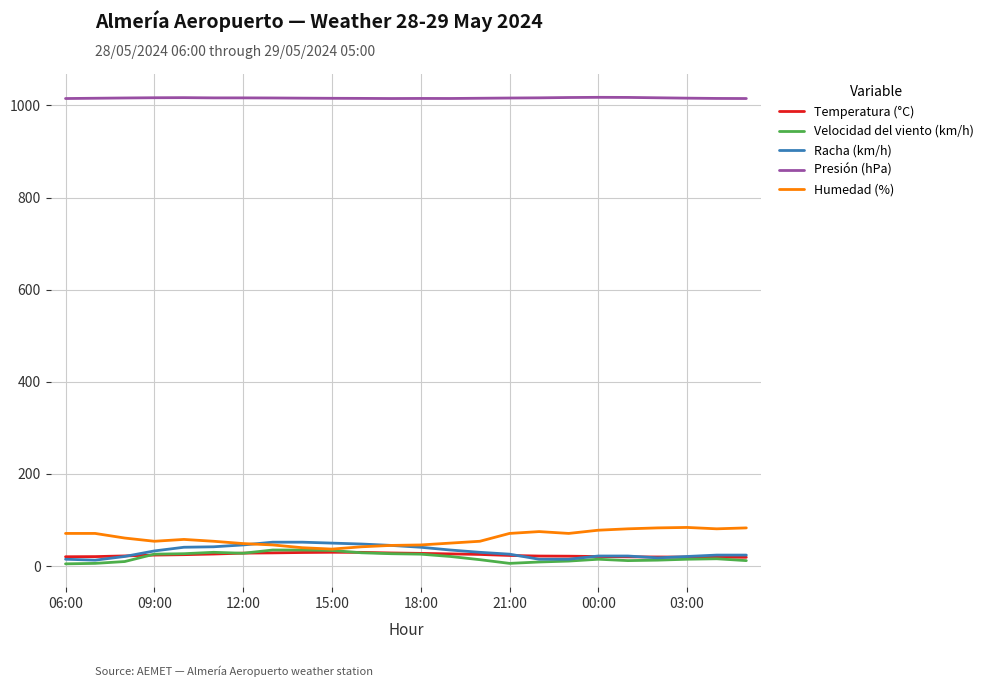

What is the difference between the second highest and minimum values in the Humedad (%) series?

46.0